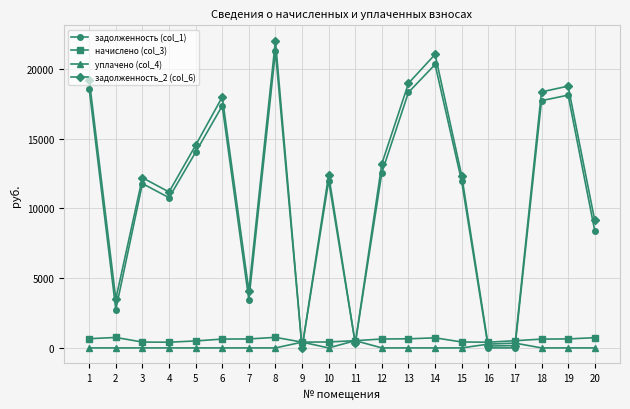

What is the value of the задолженность (col_1) point at the 18th from the left?

17725.9